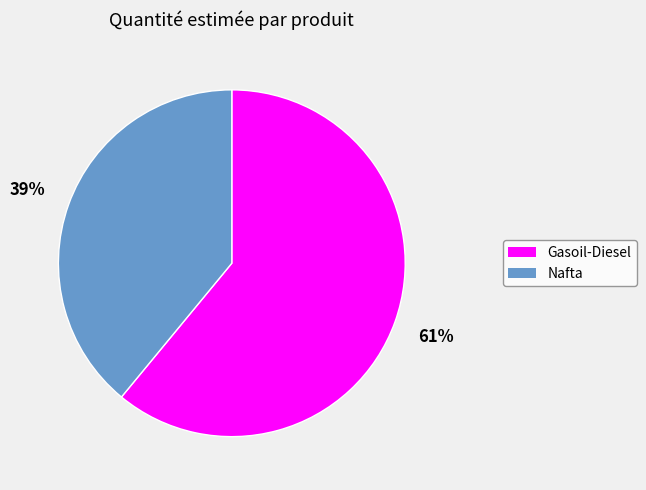

What is the ratio of the value at Nafta to the value at Gasoil-Diesel?

0.6